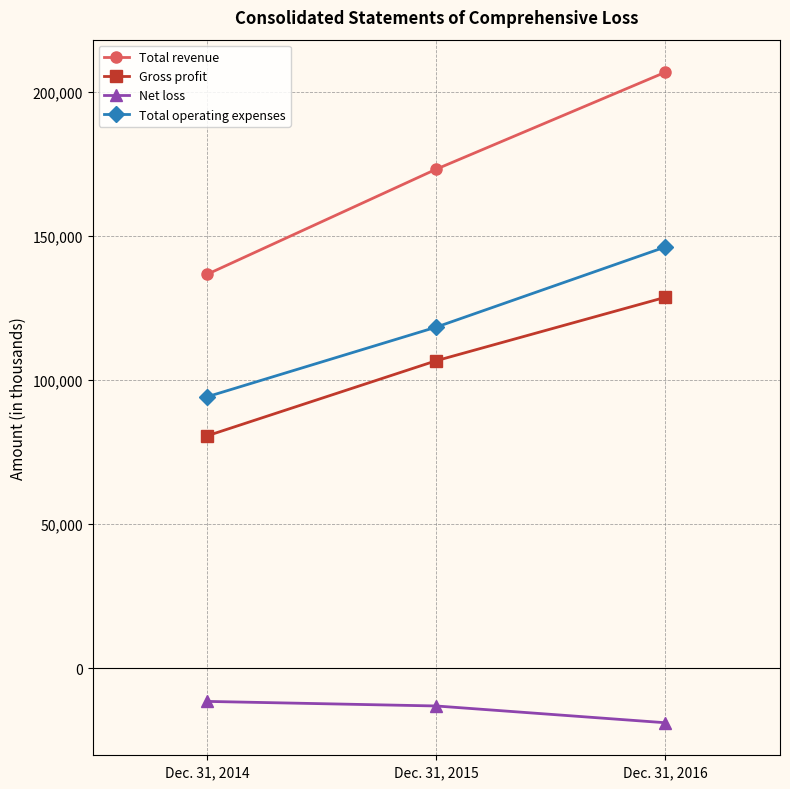

At which category is the sum across all series the highest?

Dec. 31, 2016